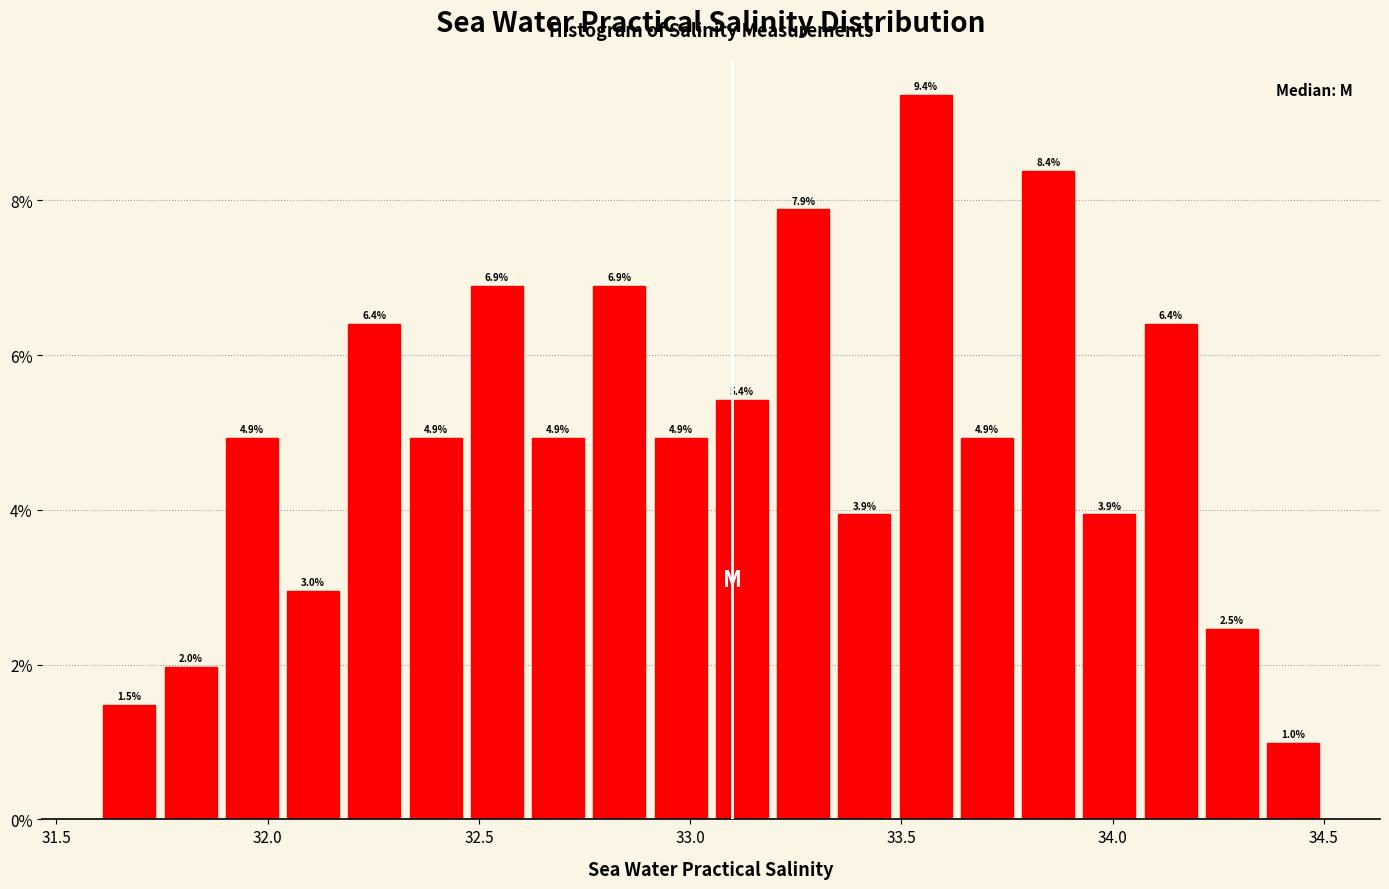

Read against the x-axis, roughly where is the centre of the tallest bar?

33.55